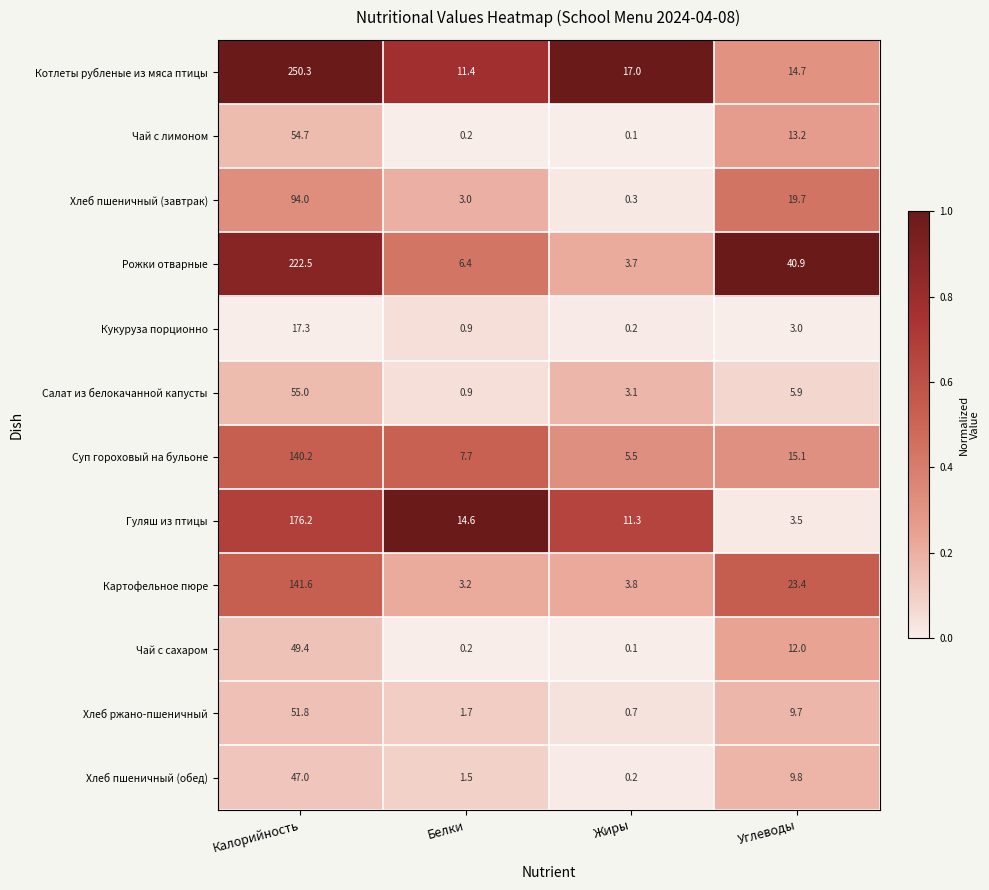

Which category has the highest value across all series?

Калорийность